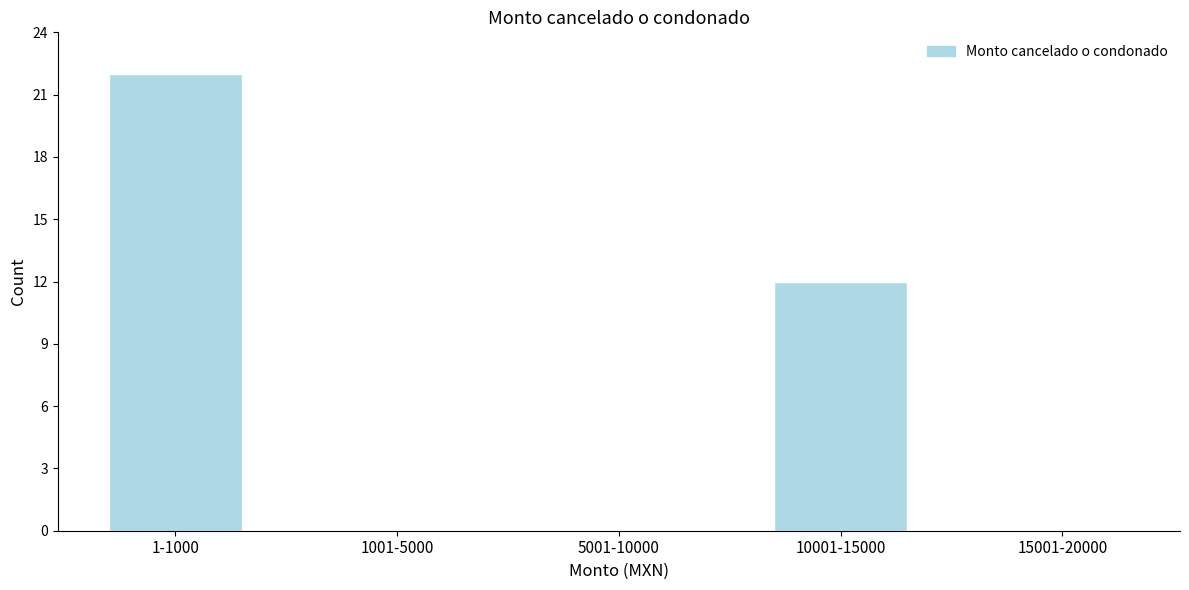

Reading right to left, transcribe all the data shown in this chart.

15001-20000=0	10001-15000=12	5001-10000=0	1001-5000=0	1-1000=22